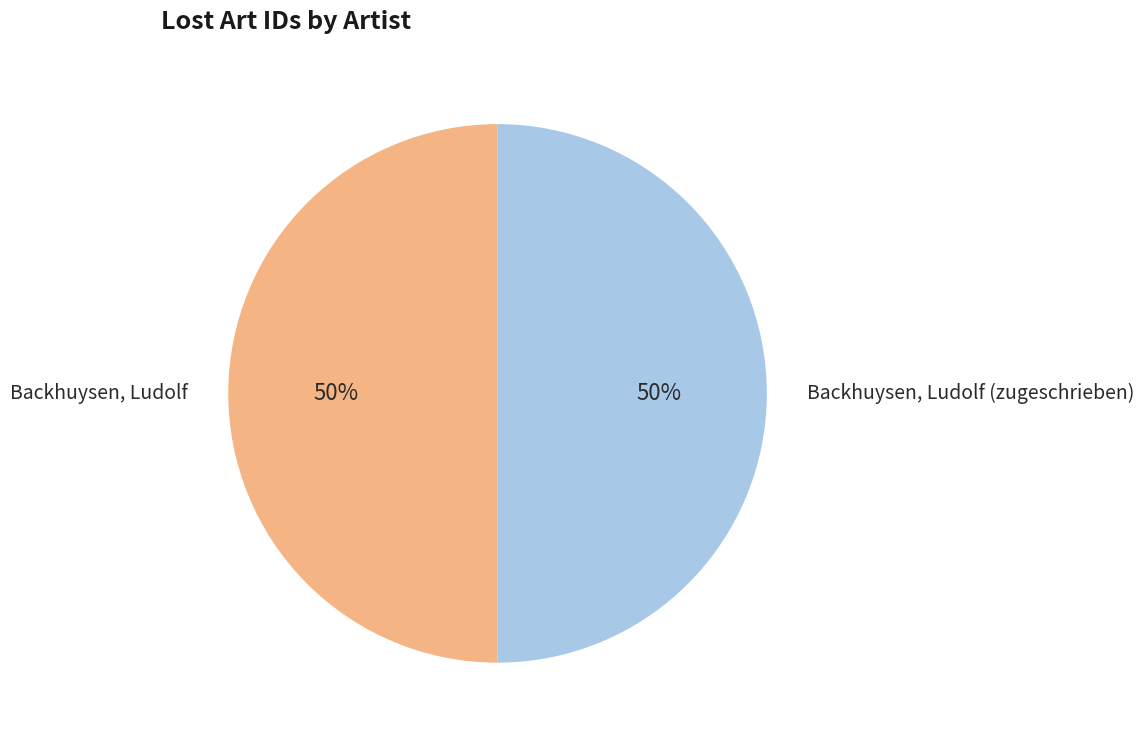

What is the ratio of the value at Backhuysen, Ludolf (zugeschrieben) to the value at Backhuysen, Ludolf?

1.0